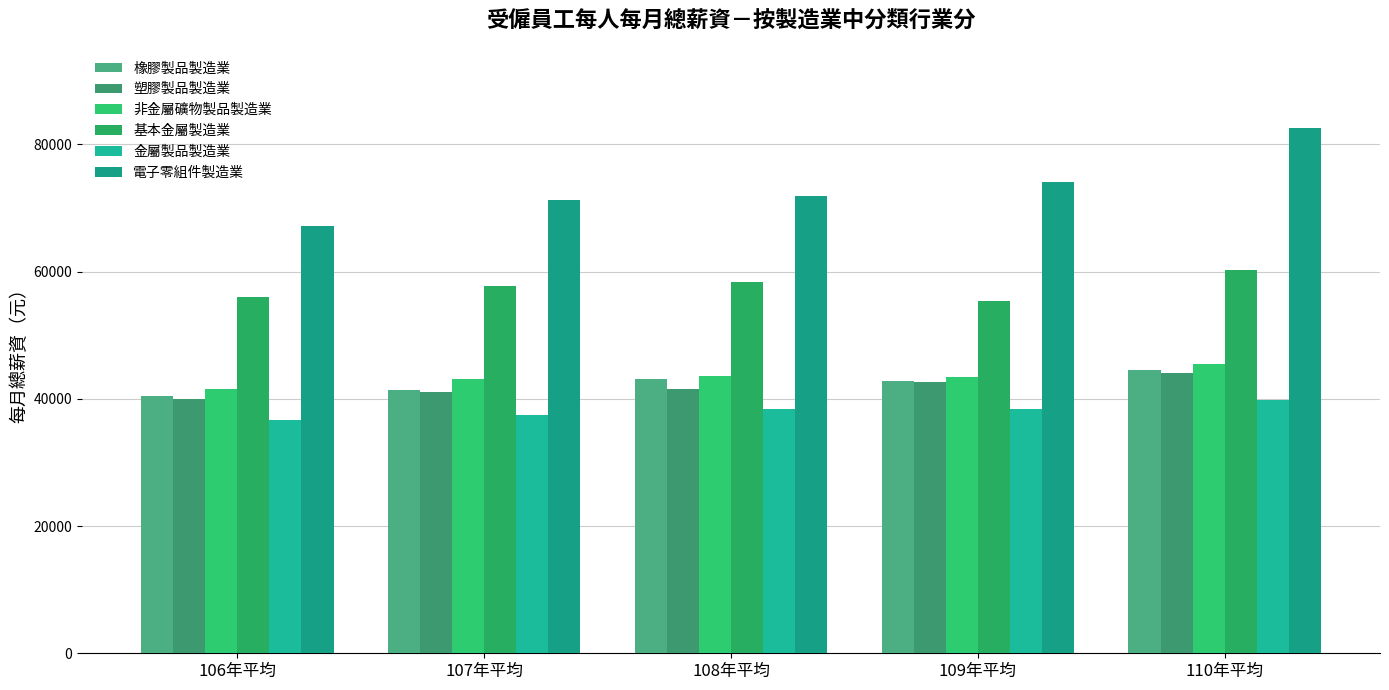

What is the sum of the 橡膠製品製造業 values at 110年平均 and 109年平均?

87395